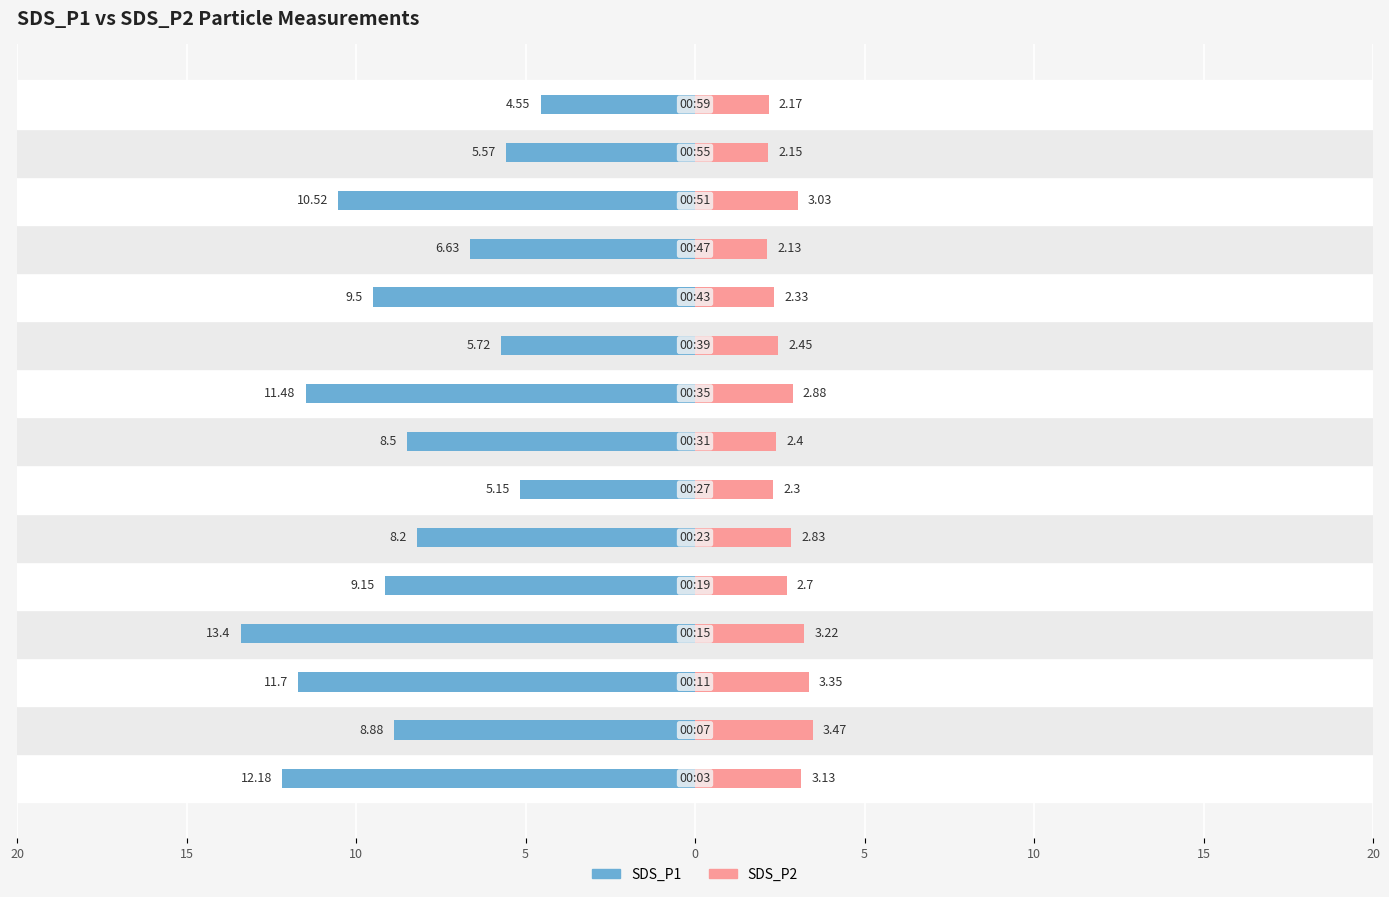

Is it true that SDS_P1 equals -24.0 at 5?

False